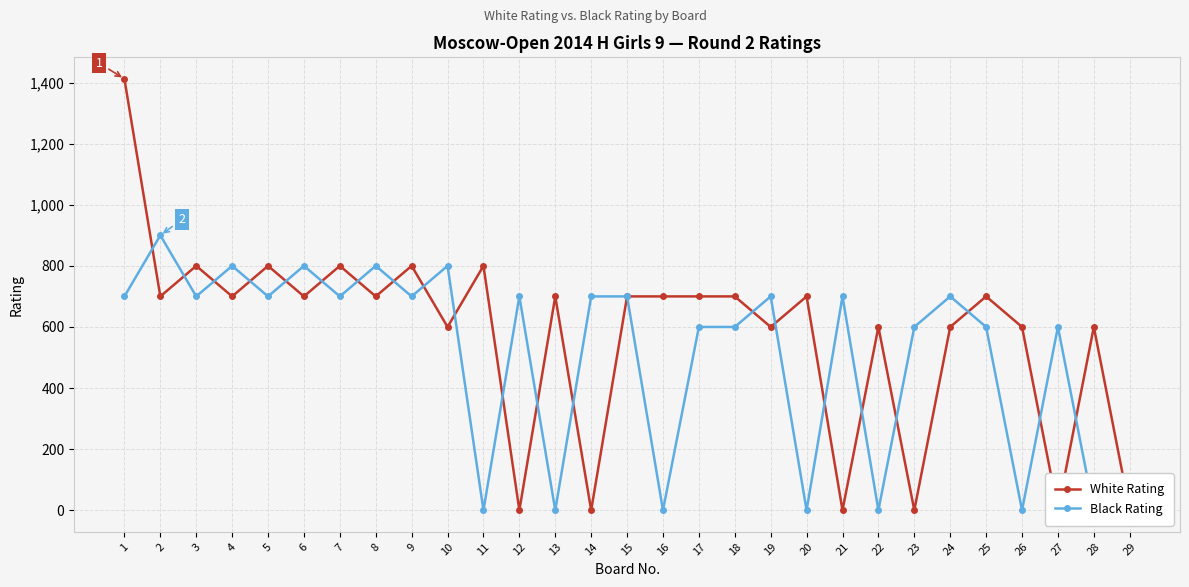

At which label is Black Rating closest to 450?

17